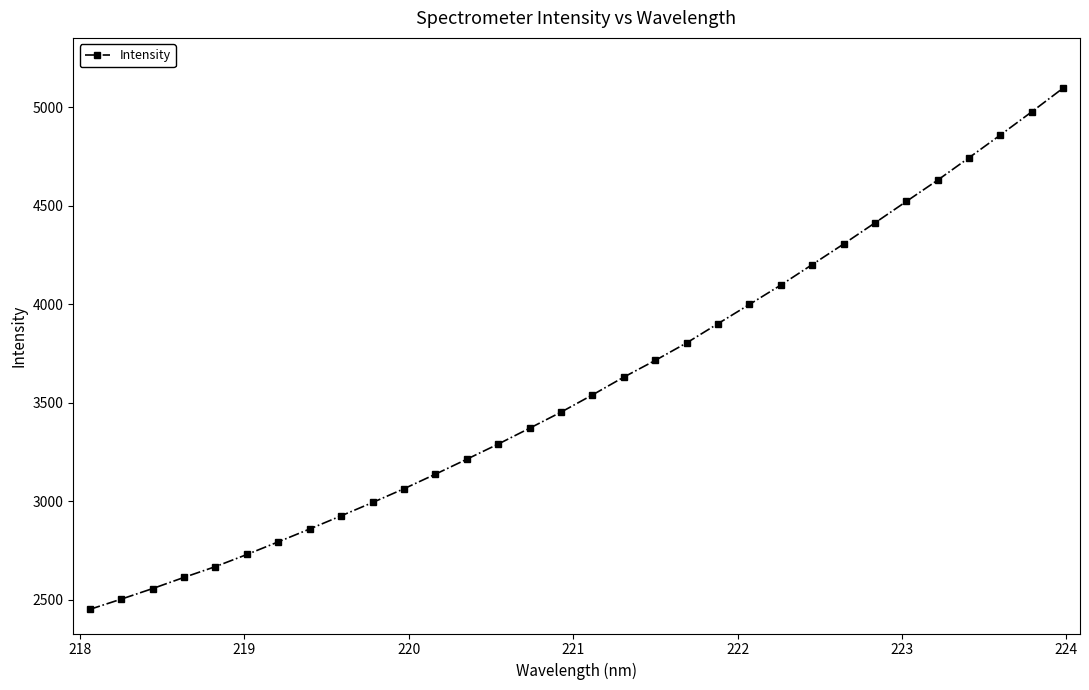

What is the value of the 14th point from the left?

3290.0